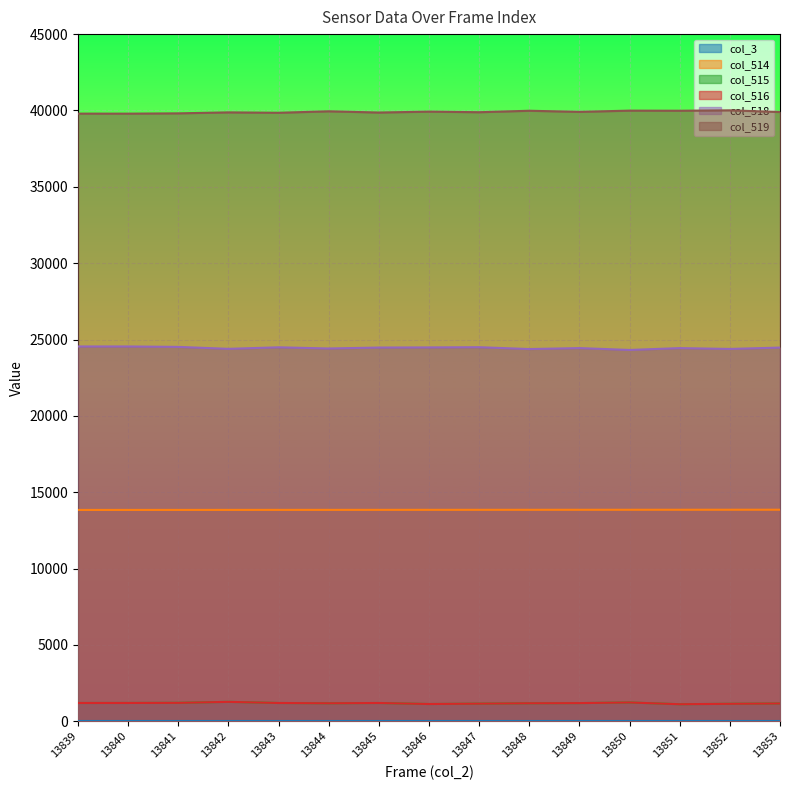

At which label does col_515 reach its minimum?

13851